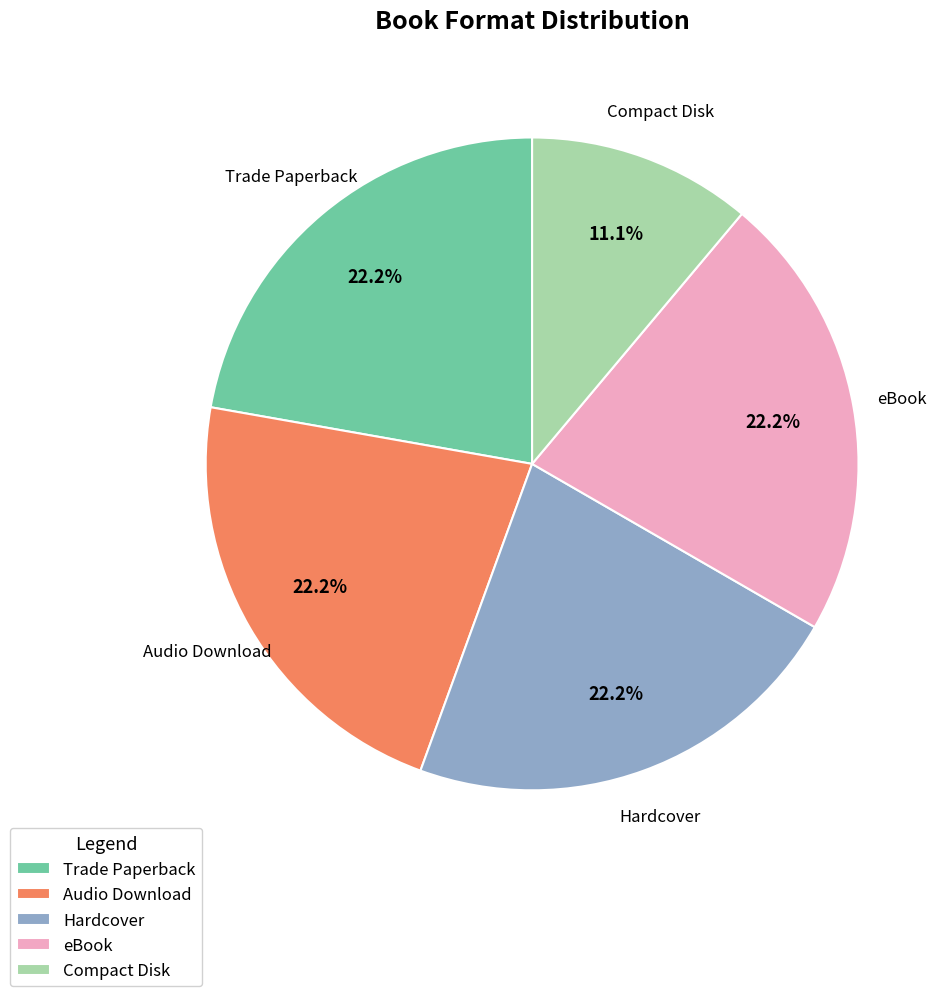

The Audio Download slice represents 7% of the pie. True or false?

False